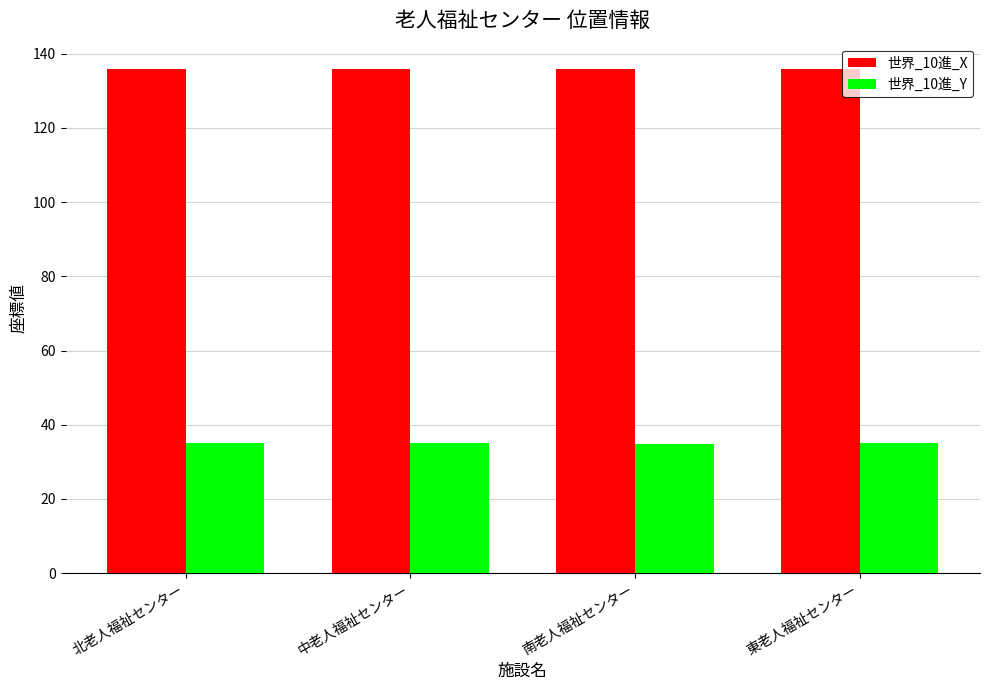

True or false: 世界_10進_X has a value of 189.1 at 東老人福祉センター.

False